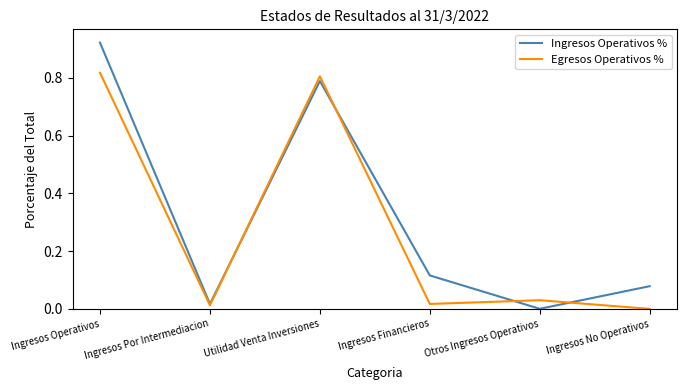

What position from the left is Ingresos No Operativos?

6